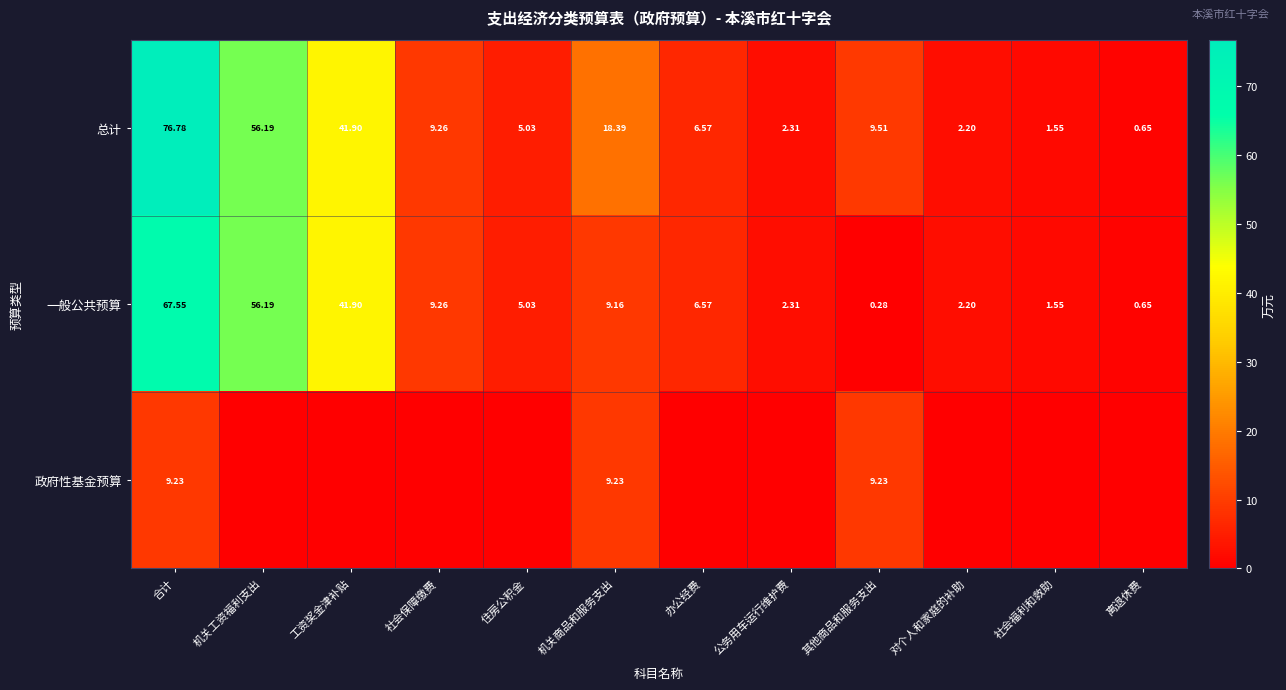

Which category has the highest value in the 总计 series?

合计